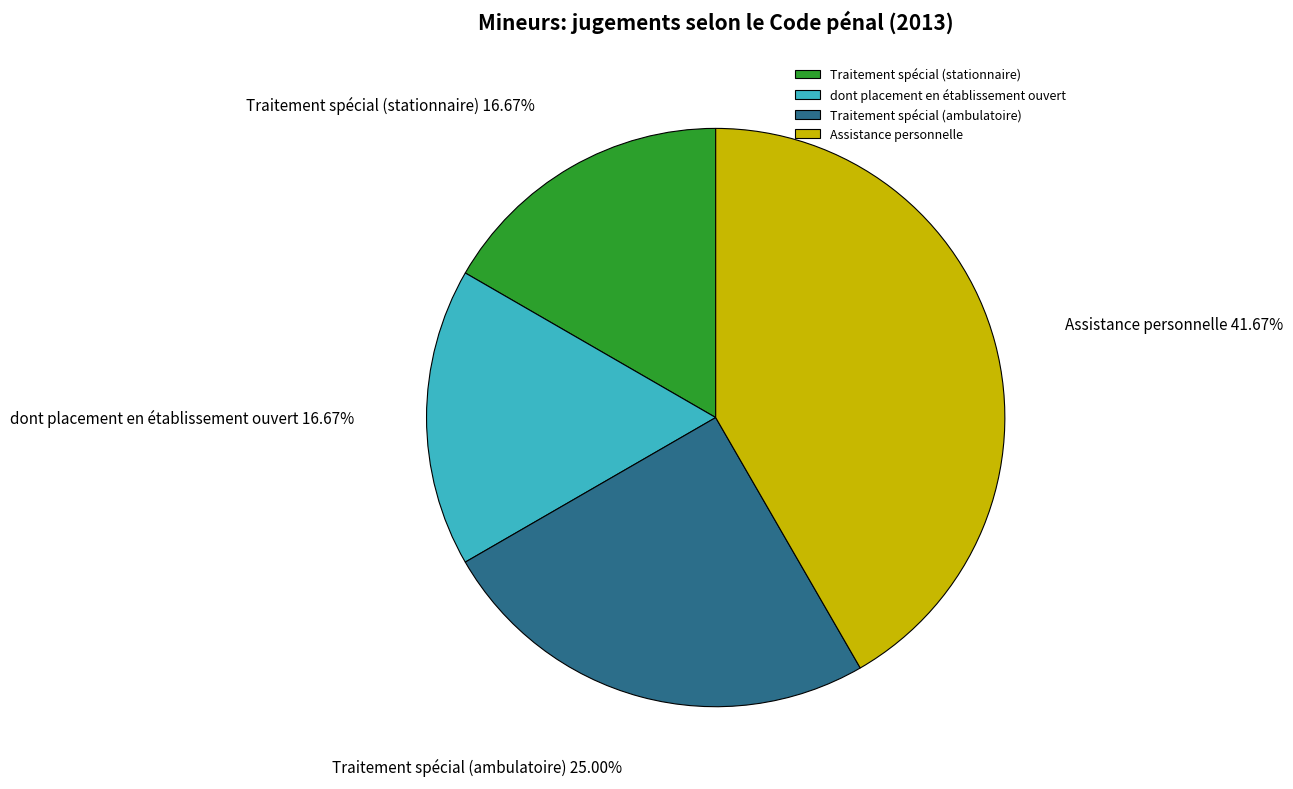

Between Assistance personnelle and Traitement spécial (ambulatoire), which is larger?

Assistance personnelle